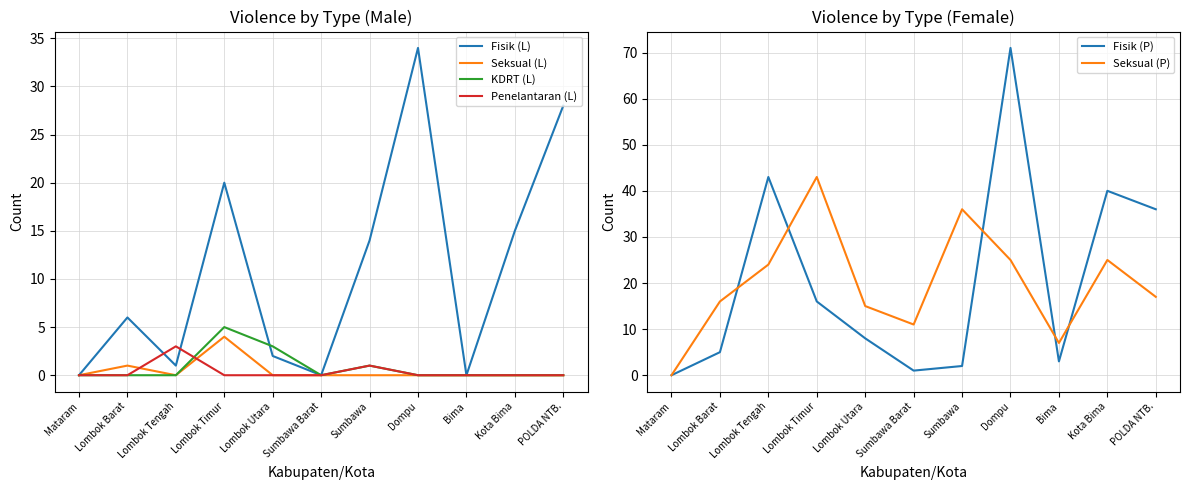

Reading right to left, extract all data points from this chart.

Fisik (L): 28	15	0	34	14	0	2	20	1	6	0
Seksual (L): 0	0	0	0	0	0	0	4	0	1	0
KDRT (L): 0	0	0	0	1	0	3	5	0	0	0
Penelantaran (L): 0	0	0	0	1	0	0	0	3	0	0
Fisik (P): 36	40	3	71	2	1	8	16	43	5	0
Seksual (P): 17	25	7	25	36	11	15	43	24	16	0